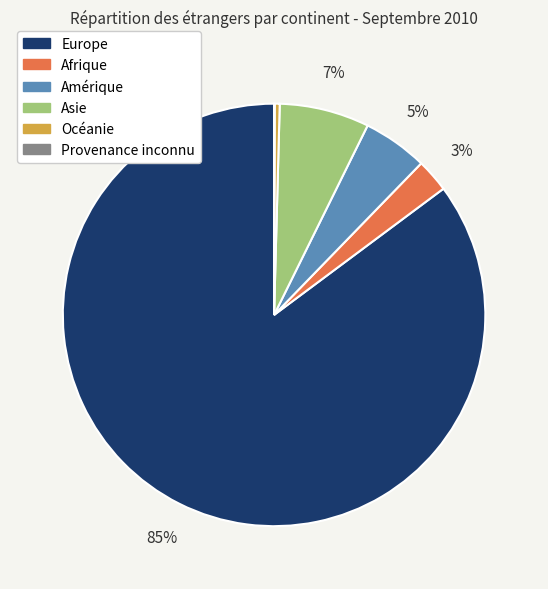

True or false: Afrique accounts for 3% of the total.

True